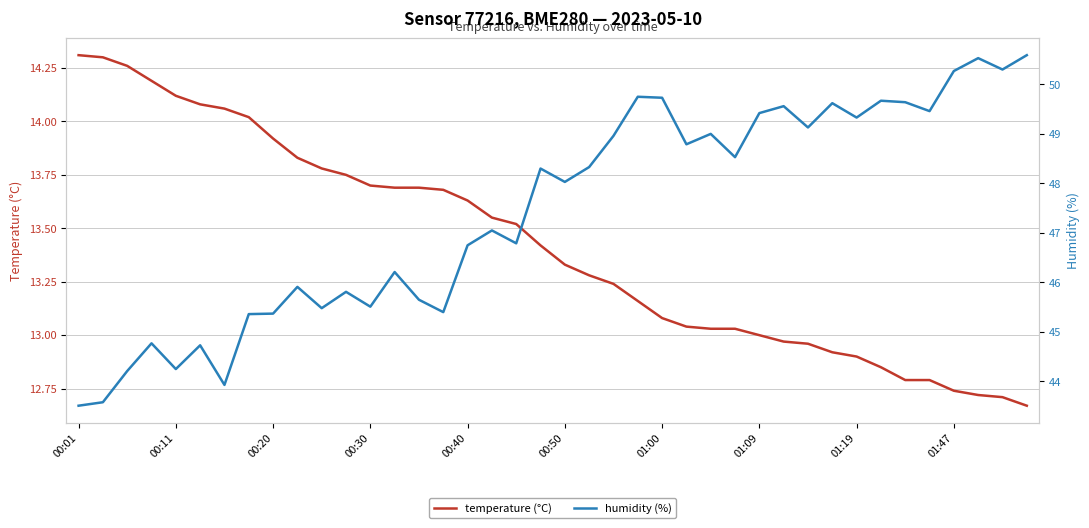

The humidity (%) series shows 76.4 at 14. True or false?

False